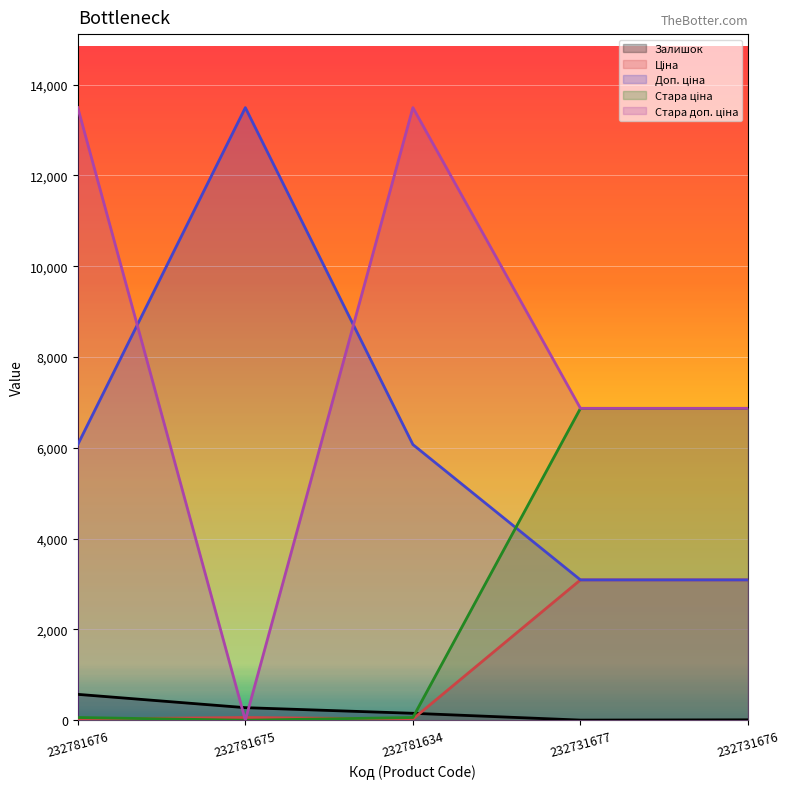

How many interior local peaks does the Стара доп. ціна series have?

1